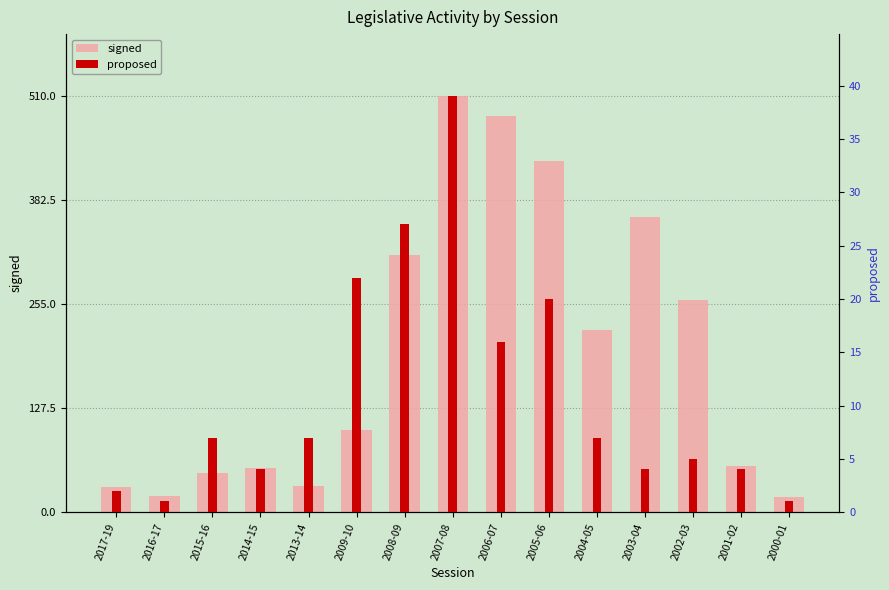

Reading left to right, extract all data points from this chart.

signed: 2017-19=31	2016-17=20	2015-16=48	2014-15=54	2013-14=32	2009-10=101	2008-09=316	2007-08=510	2006-07=486	2005-06=431	2004-05=223	2003-04=362	2002-03=260	2001-02=56	2000-01=18
proposed: 2017-19=2	2016-17=1	2015-16=7	2014-15=4	2013-14=7	2009-10=22	2008-09=27	2007-08=39	2006-07=16	2005-06=20	2004-05=7	2003-04=4	2002-03=5	2001-02=4	2000-01=1